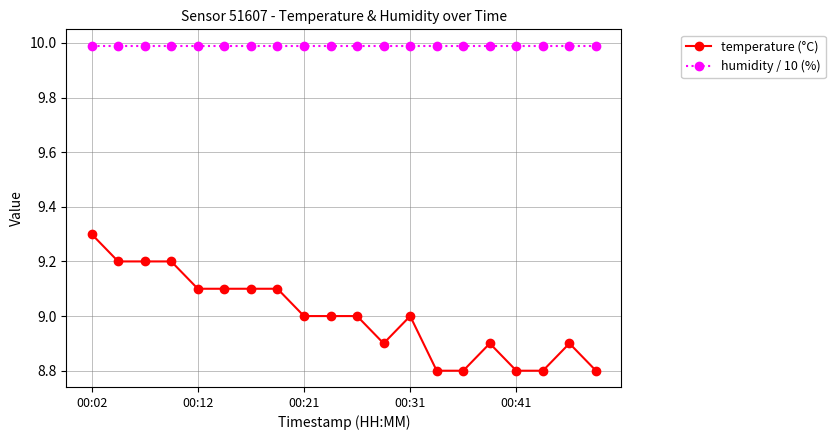

Reading right to left, transcribe all the data shown in this chart.

temperature (°C): 8.8	8.9	8.8	8.8	8.9	8.8	8.8	9.0	8.9	9.0	9.0	9.0	9.1	9.1	9.1	9.1	9.2	9.2	9.2	9.3
humidity / 10 (%): 10.0	10.0	10.0	10.0	10.0	10.0	10.0	10.0	10.0	10.0	10.0	10.0	10.0	10.0	10.0	10.0	10.0	10.0	10.0	10.0